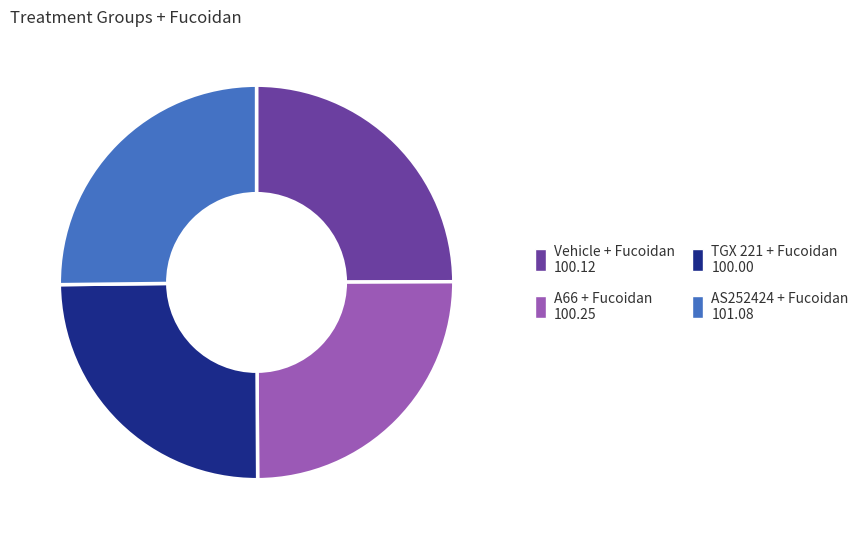

True or false: TGX 221 + Fucoidan accounts for 25% of the total.

True